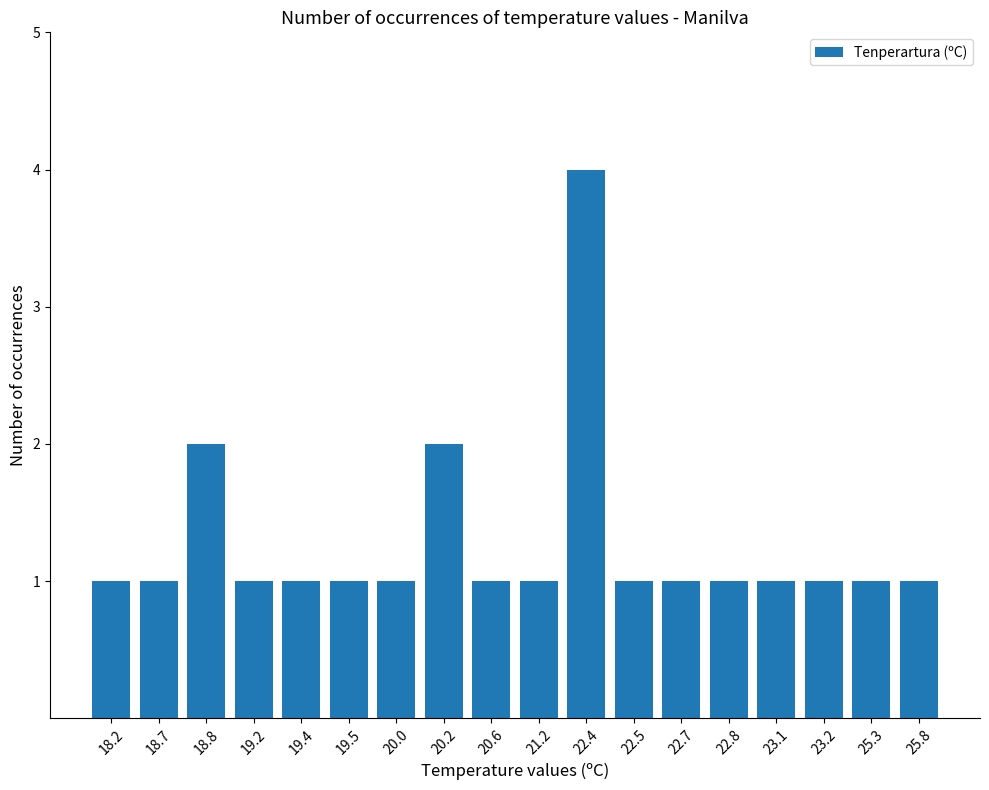

At which category does the chart reach its peak across all series?

22.4